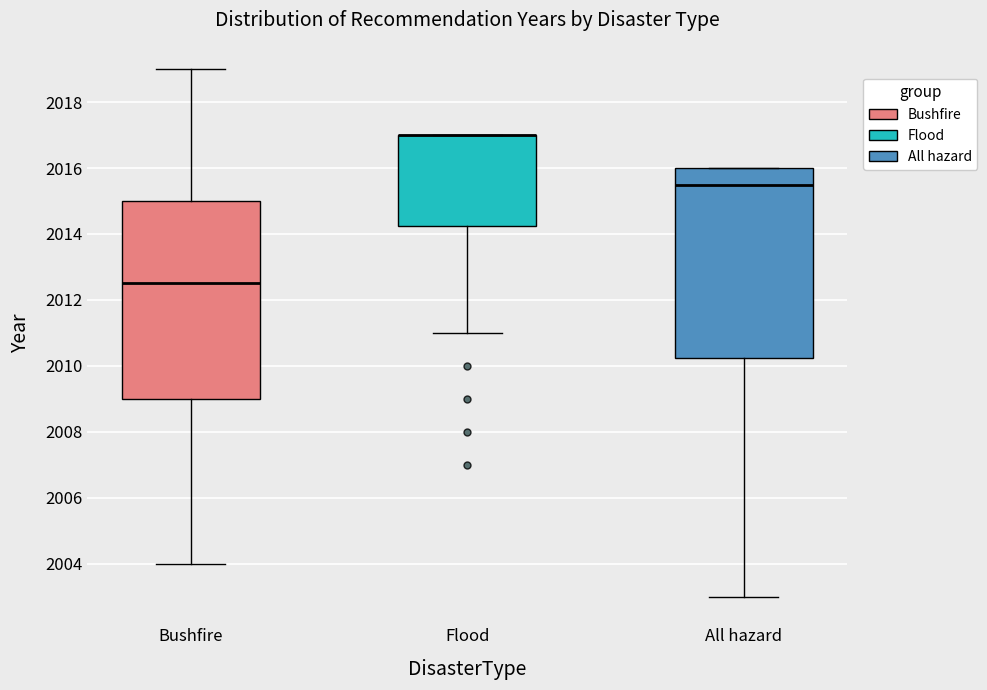

Where does the median line of the box for Bushfire sit on the y-axis? The values are not printed on the chart, so give them approximately, as read against the axis.

2012.6